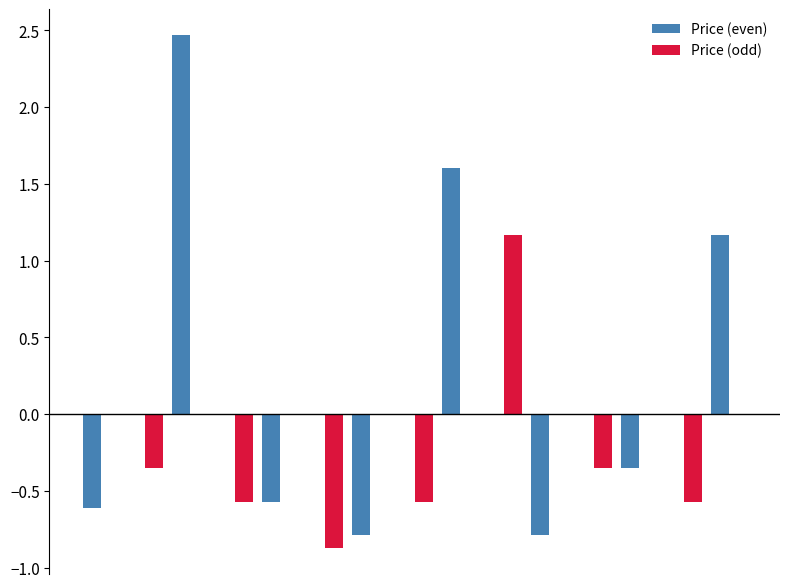

Which series has the largest total across all categories?

Price (even)